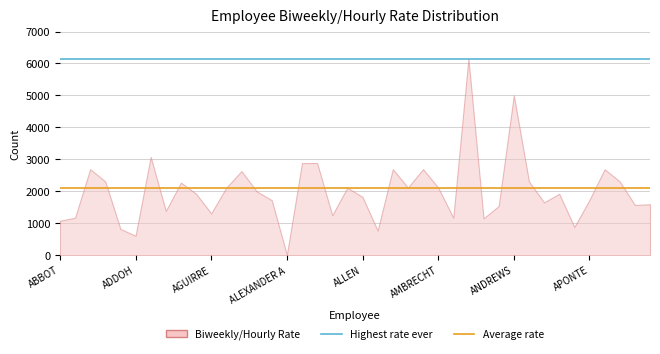

True or false: Average rate has a value of 2115.4 at ABBOT.

True